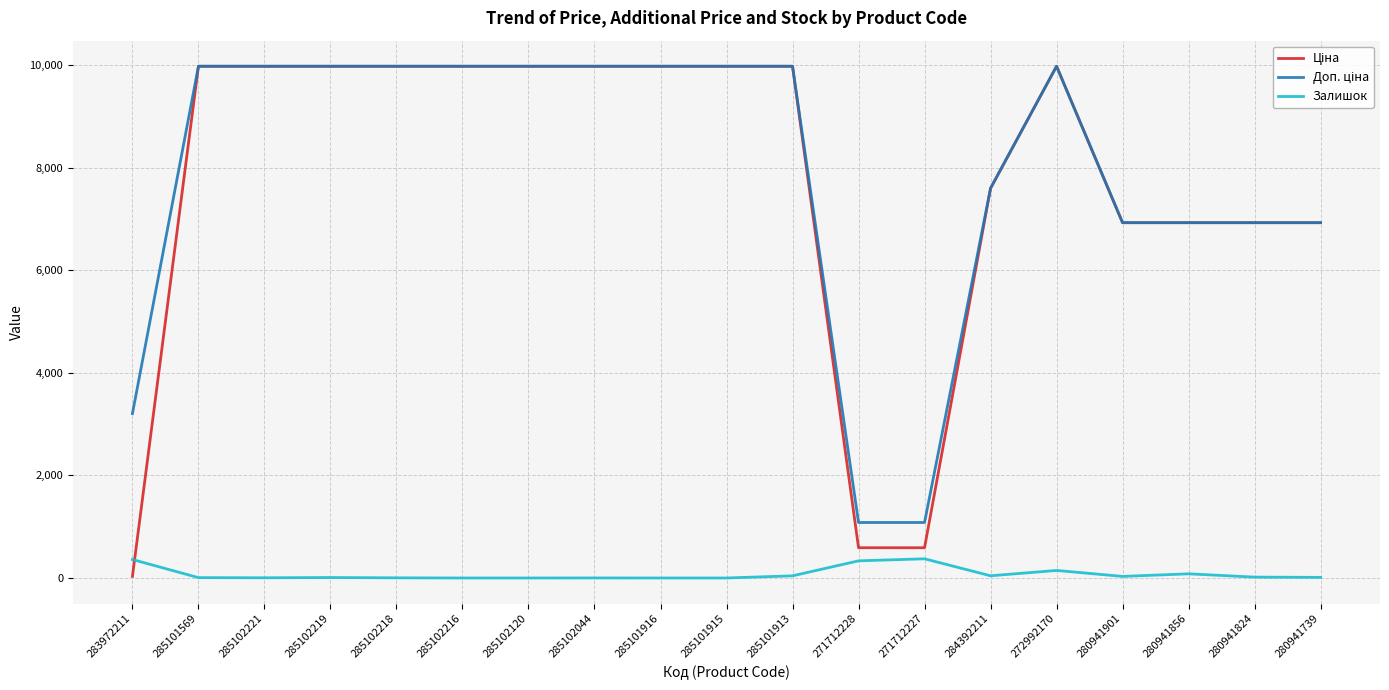

The Залишок series shows 3.0 at 285102218. True or false?

True